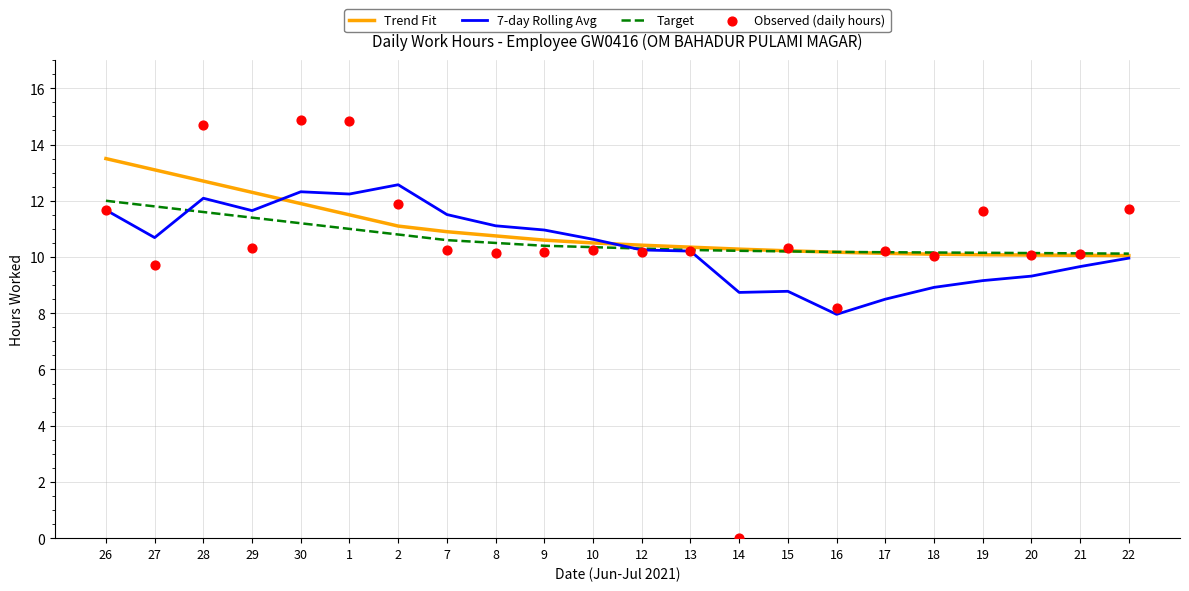

What is the total value across all series at 28?

51.1